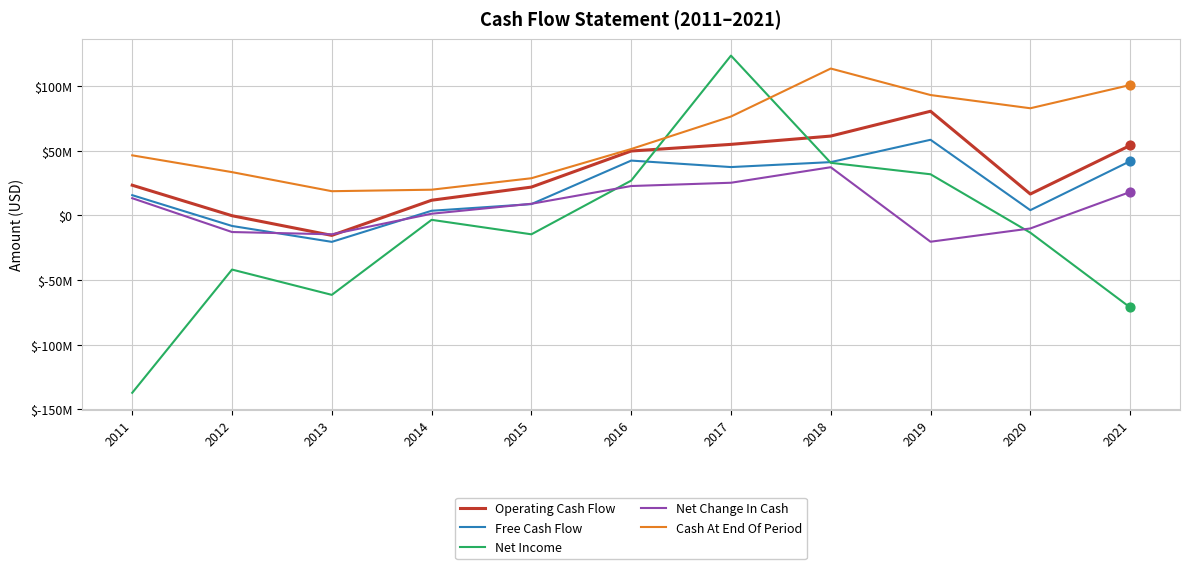

What are all the series names shown in the legend?

Operating Cash Flow, Free Cash Flow, Net Income, Net Change In Cash, Cash At End Of Period